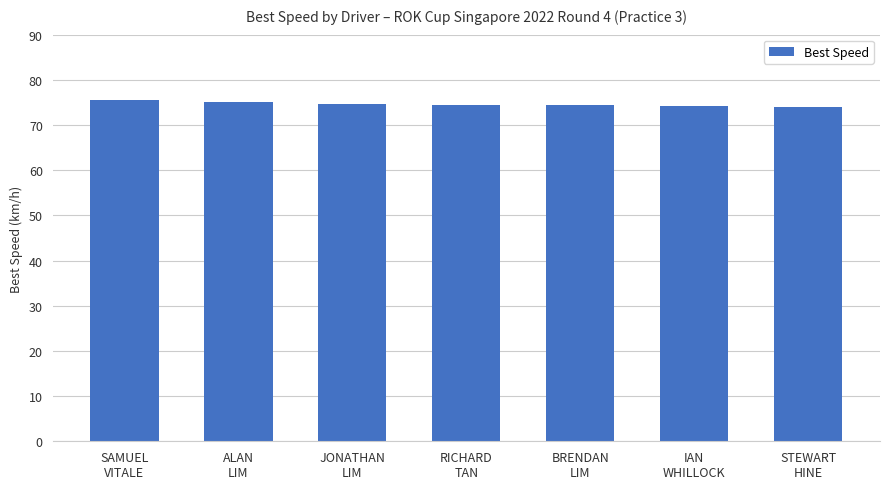

True or false: the data shows 74.3 at BRENDAN
LIM.

True